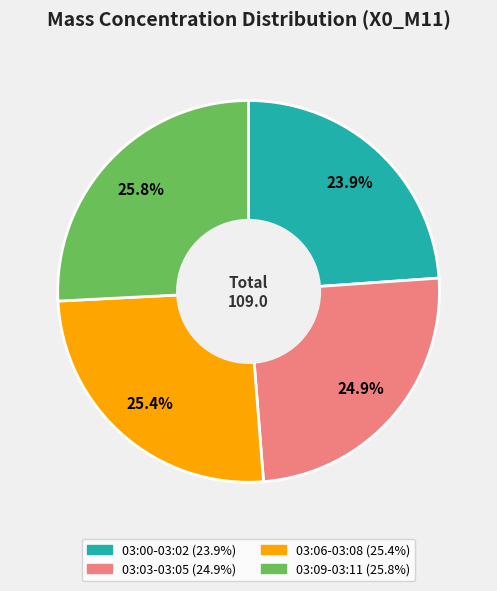

Does any single category account for the majority?

No